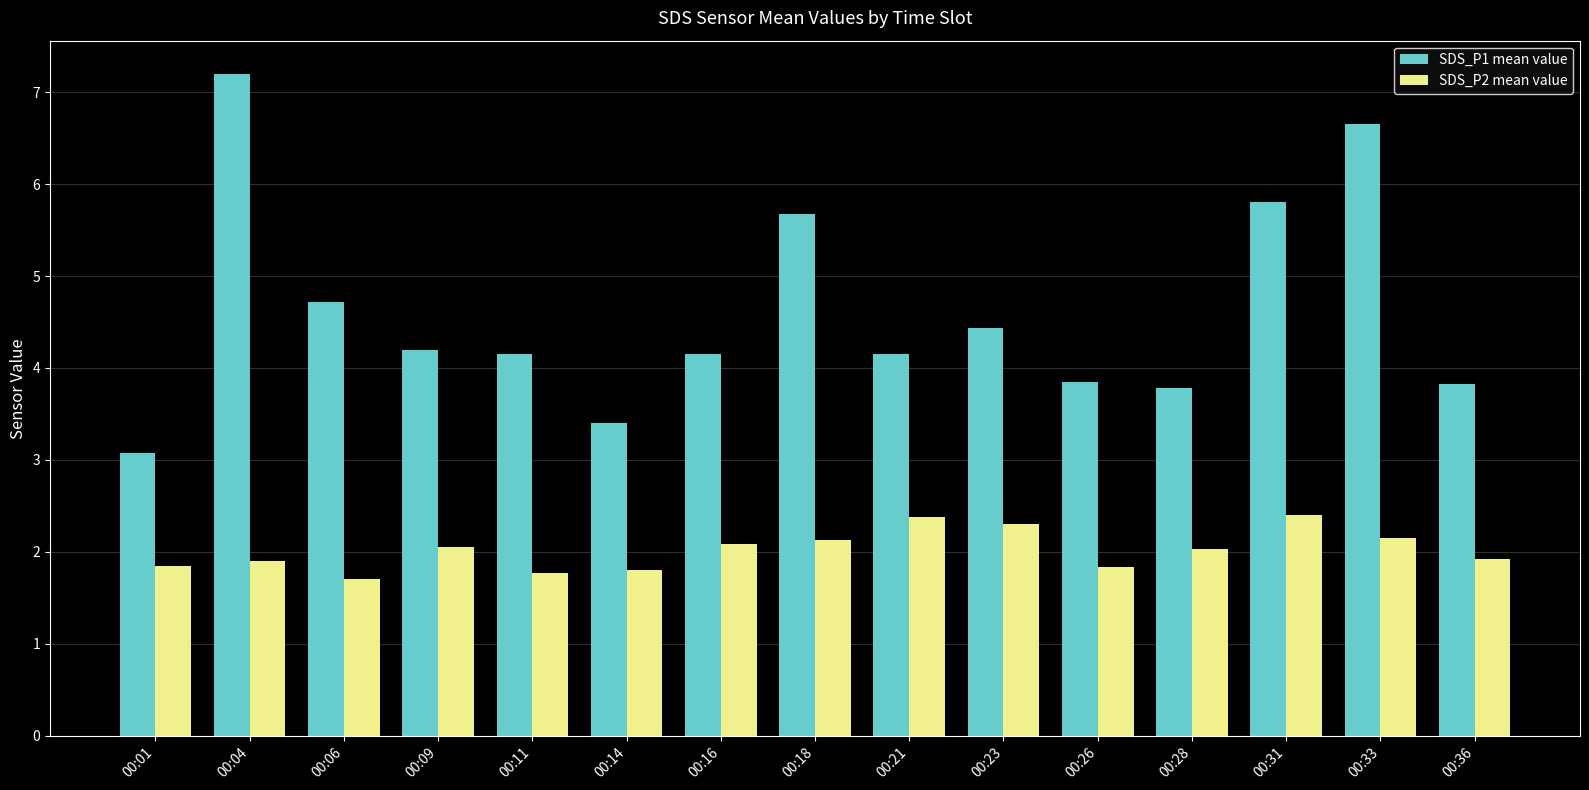

Which series has the largest total across all categories?

SDS_P1 mean value